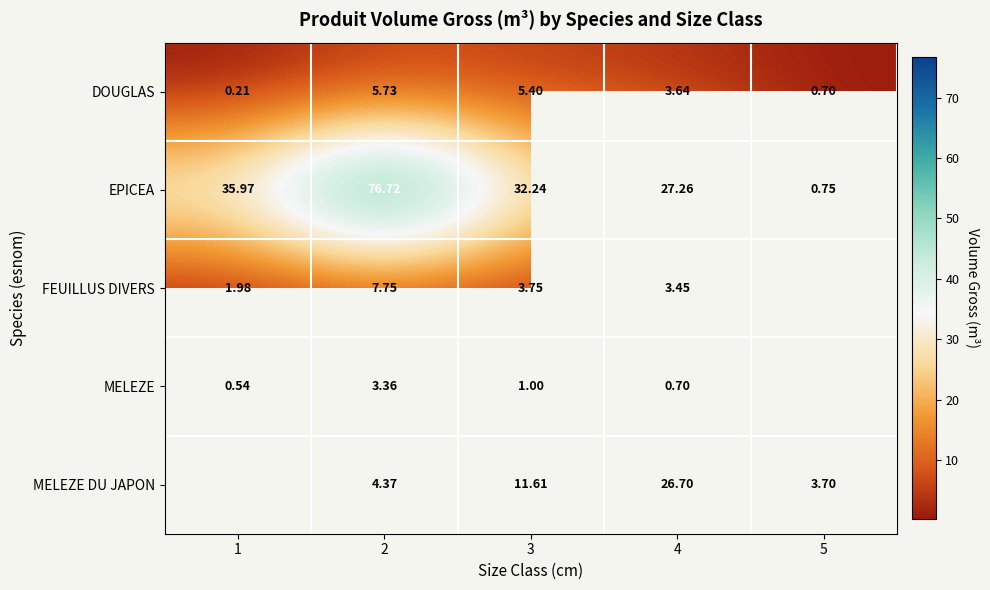

Rank the series at 4 from lowest to highest value.

MELEZE, FEUILLUS DIVERS, DOUGLAS, MELEZE DU JAPON, EPICEA